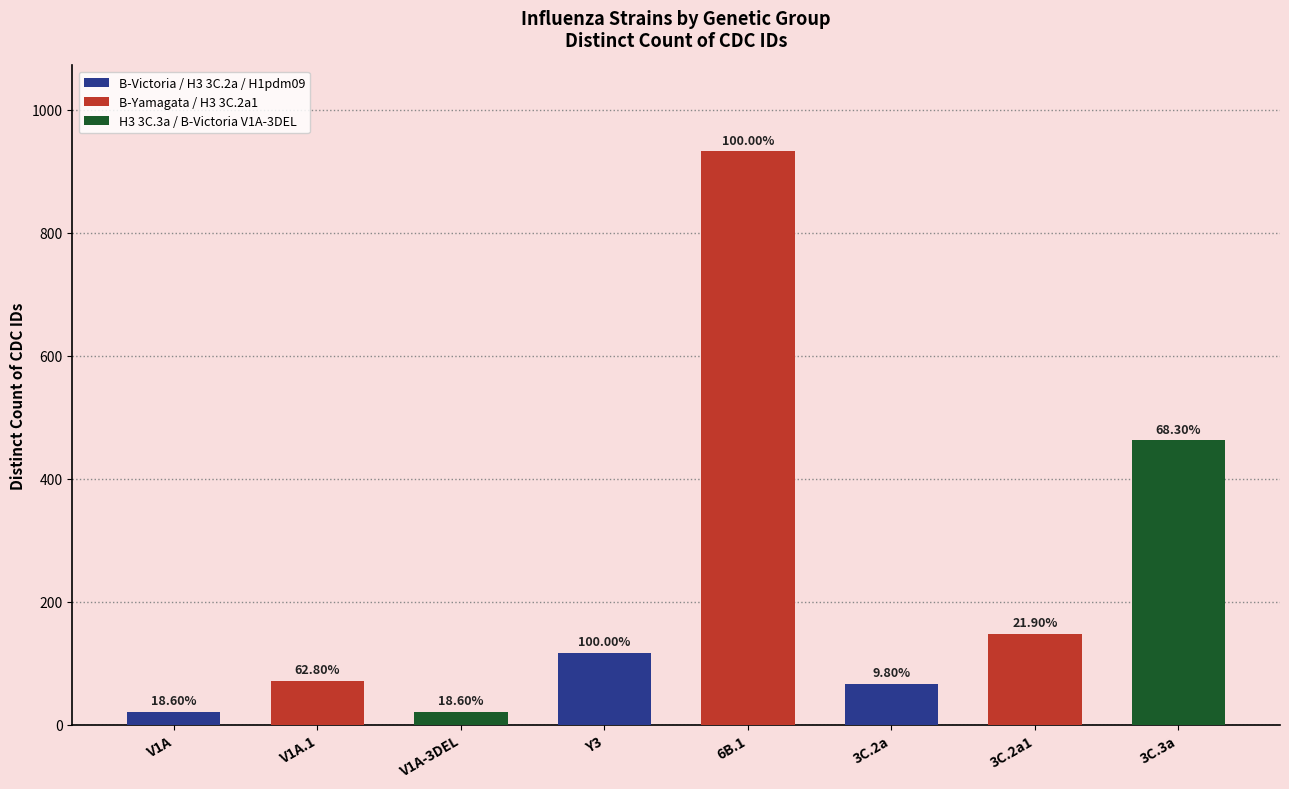

What is the greatest value displayed?

932